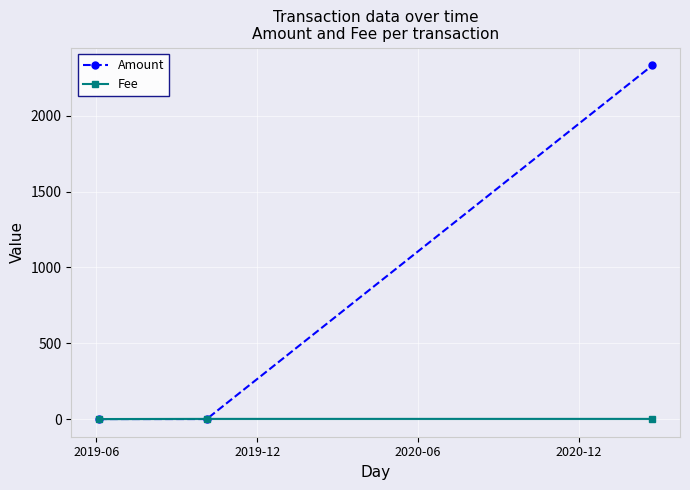

How many data points does each series have?

3